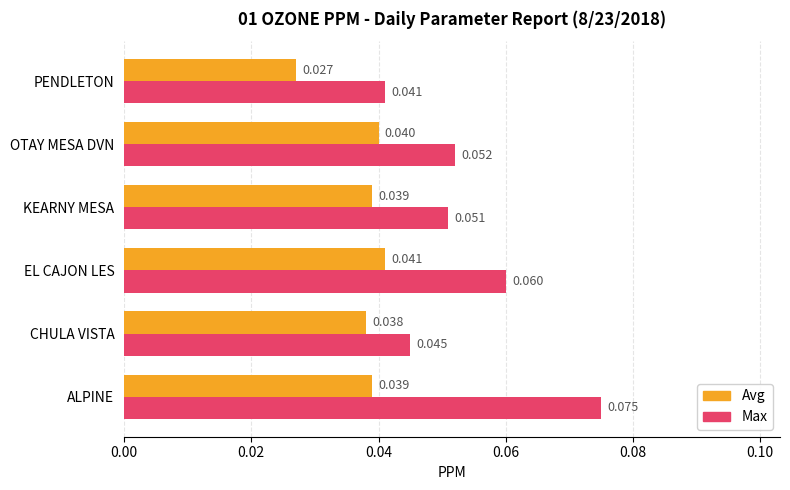

Count the Avg values in the range 0 to 1.

6